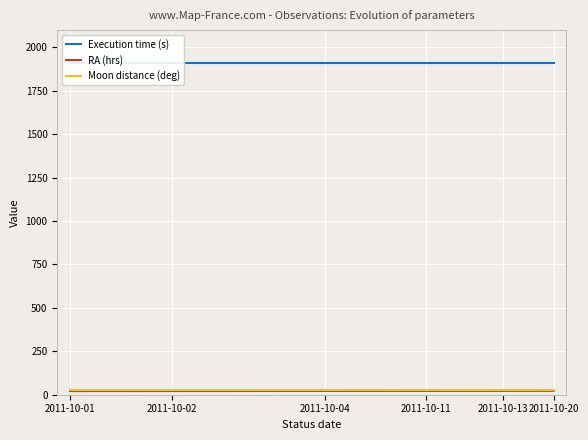

What are all the series names shown in the legend?

Execution time (s), RA (hrs), Moon distance (deg)